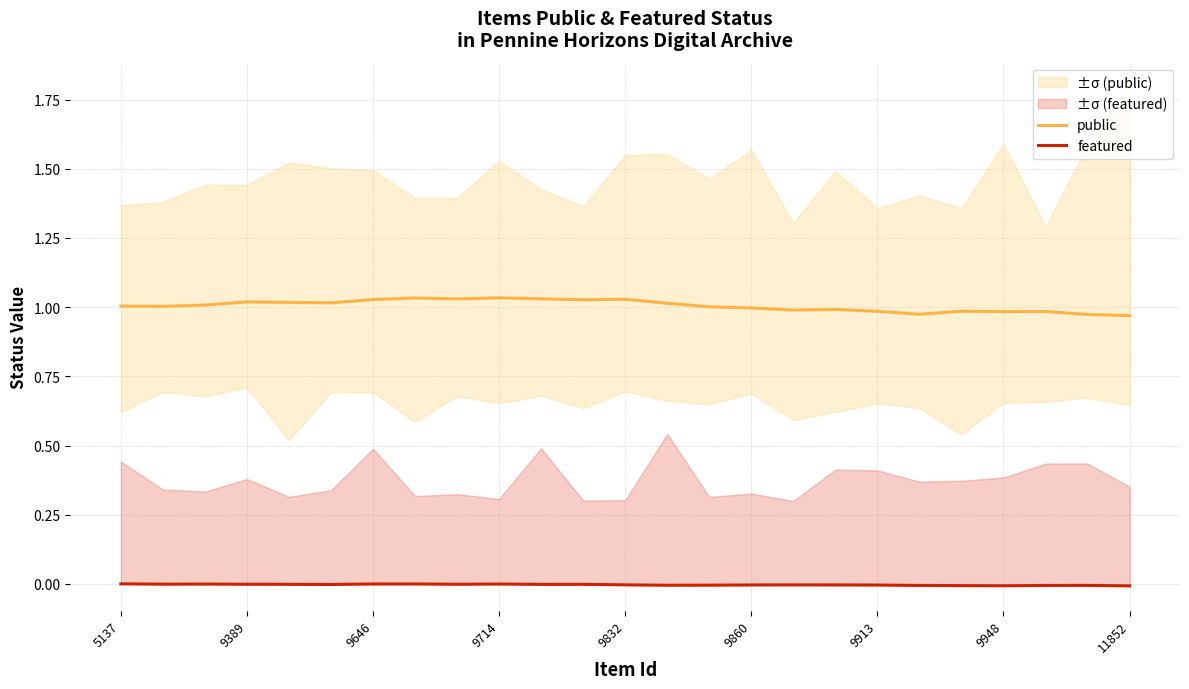

Which series has the widest spread of values?

public